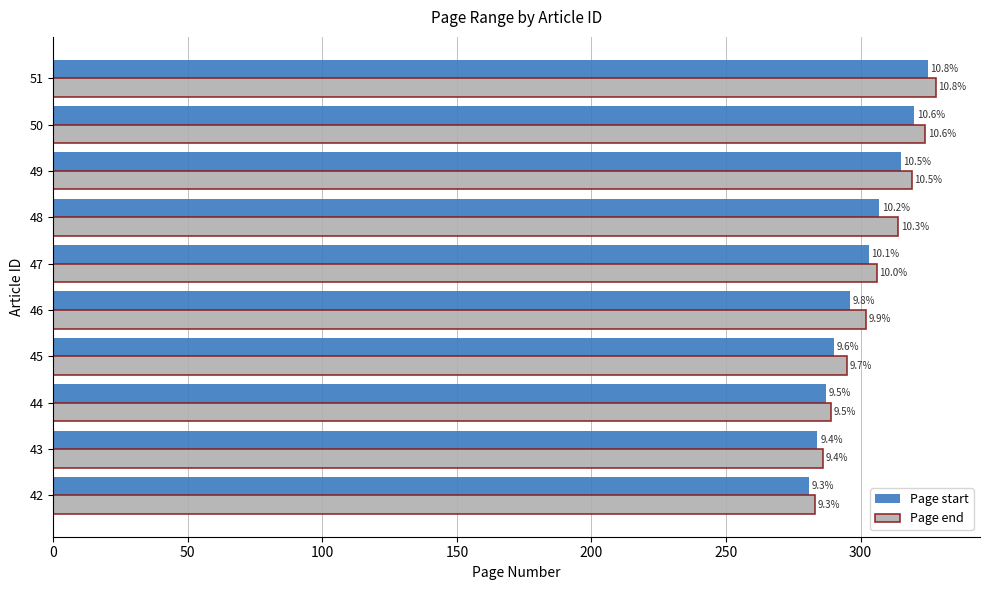

What are all the series names shown in the legend?

Page start, Page end